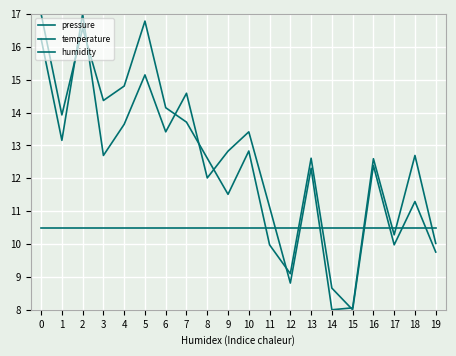

How many lines are shown in the chart?

3